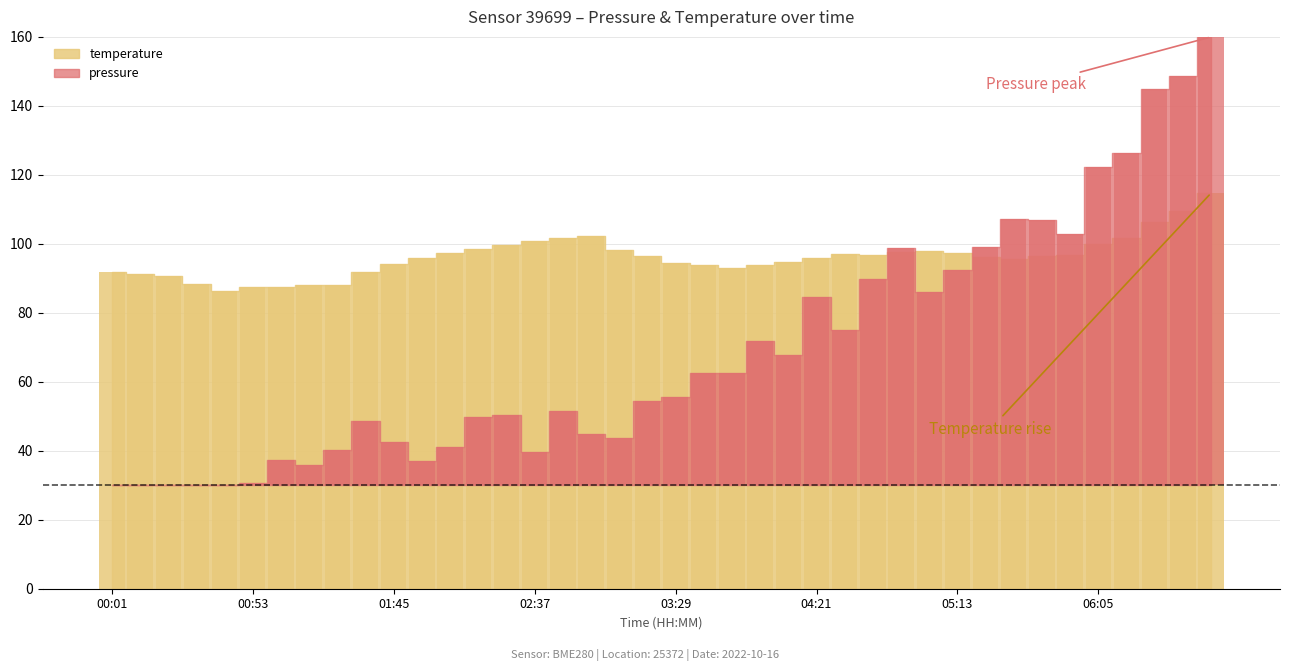

List the series in order of their peak value, lowest first.

temperature, pressure